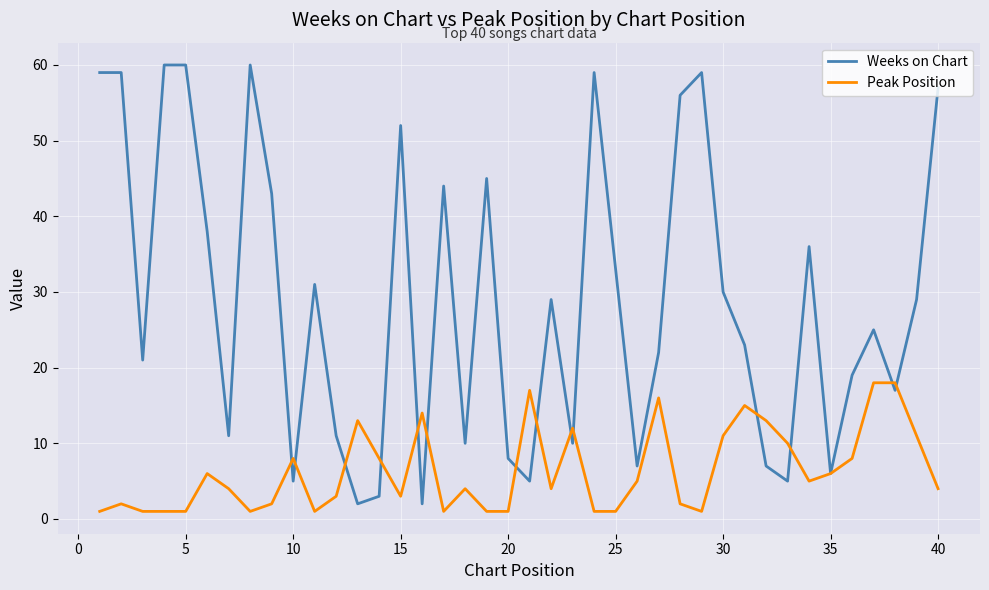

Which series has the widest spread of values?

Weeks on Chart